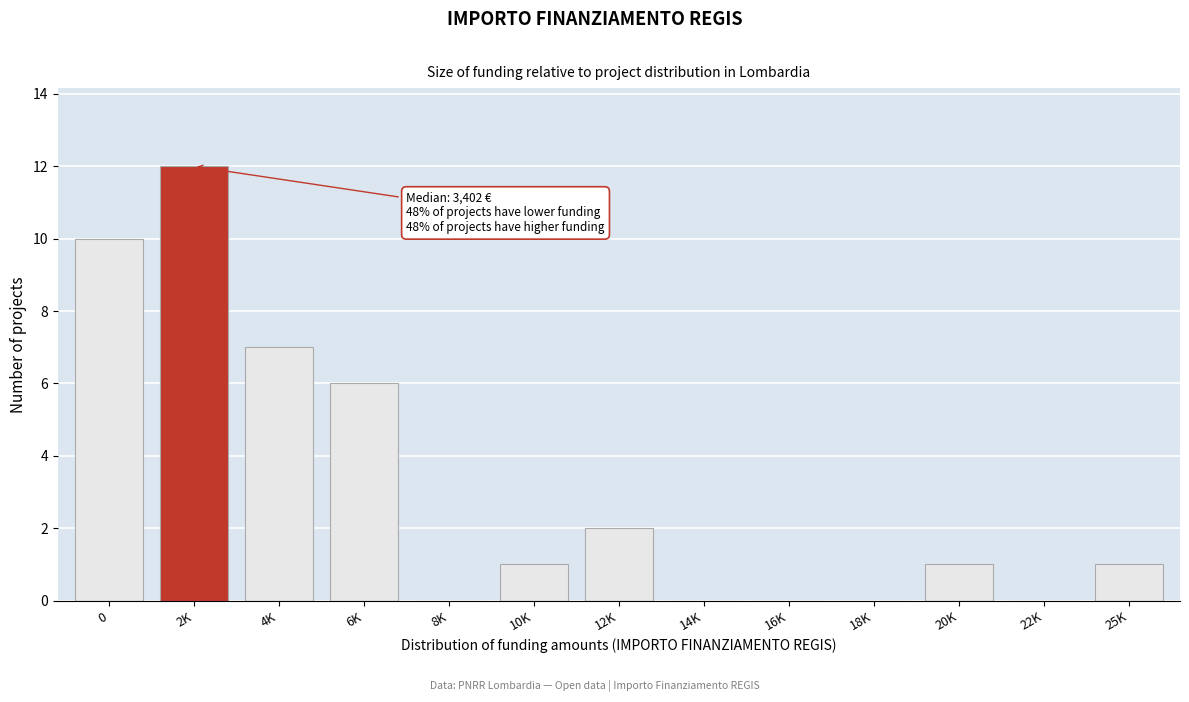

Reading left to right, transcribe all the data shown in this chart.

0=10	2K=12	4K=7	6K=6	8K=0	10K=1	12K=2	14K=0	16K=0	18K=0	20K=1	22K=0	25K=1